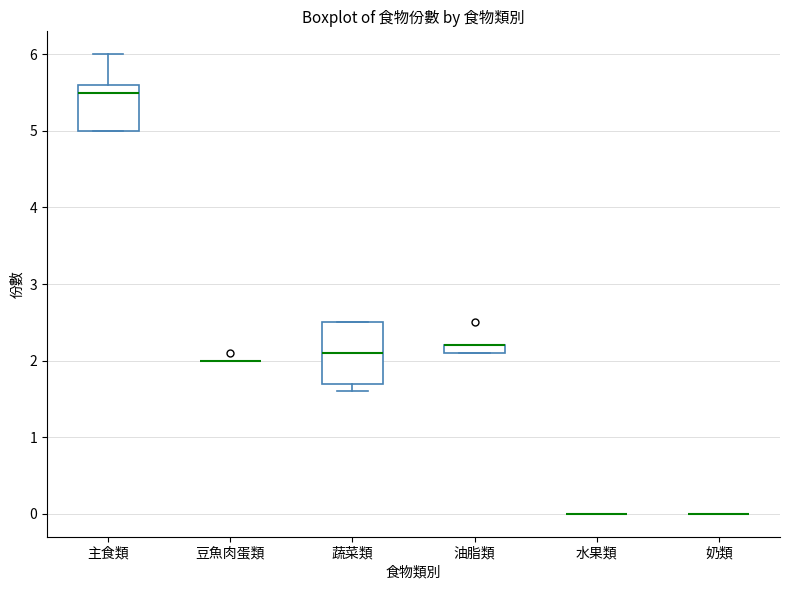

Comparing the boxes themselves (not the whiskers), which one is the tallest?

蔬菜類